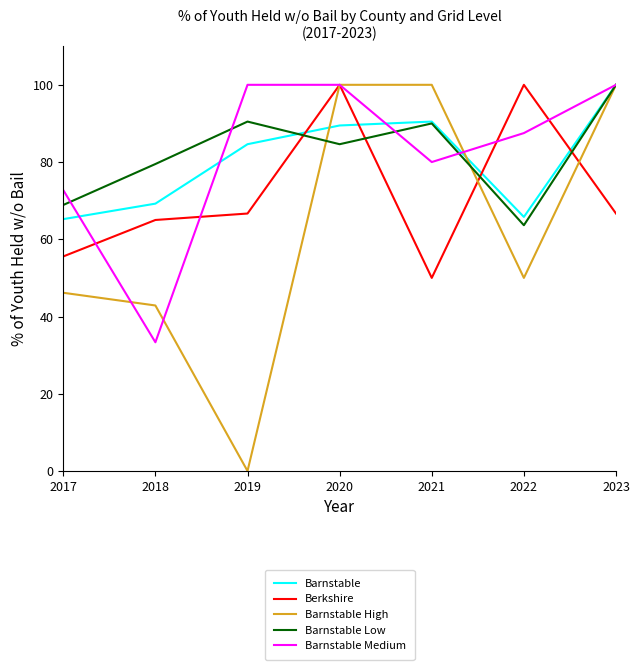

At which label does Barnstable Low reach its peak?

2023